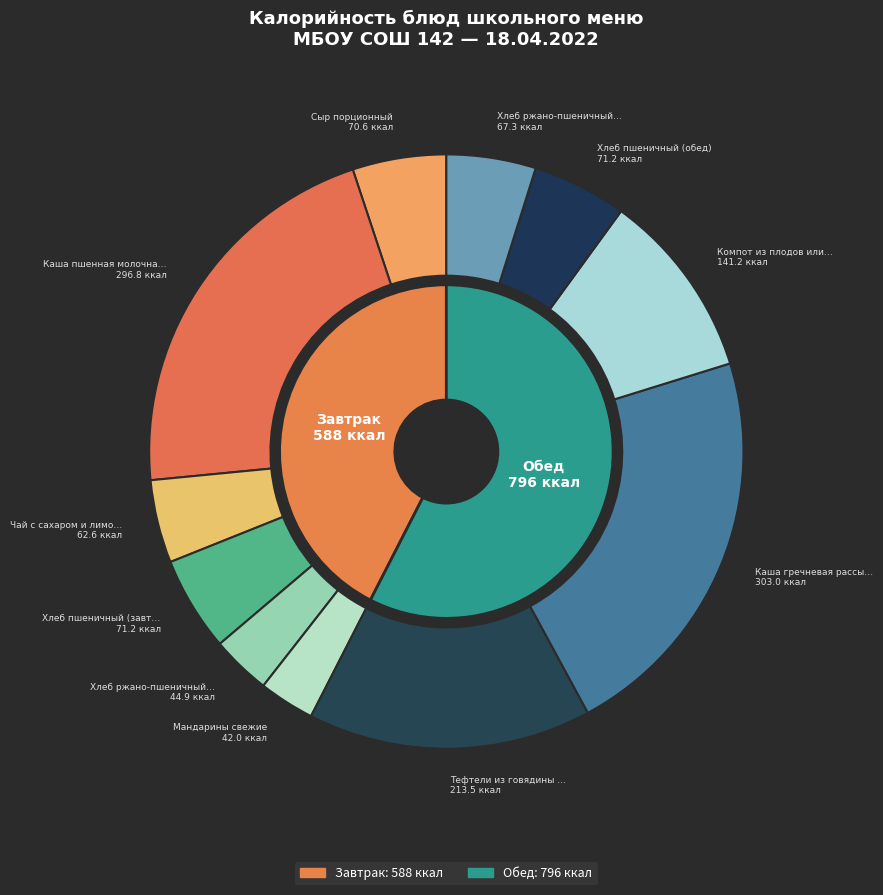

Combined, what portion of the pie is Хлеб пшеничный (завтрак) and Каша гречневая рассыпчатая?

27.0%